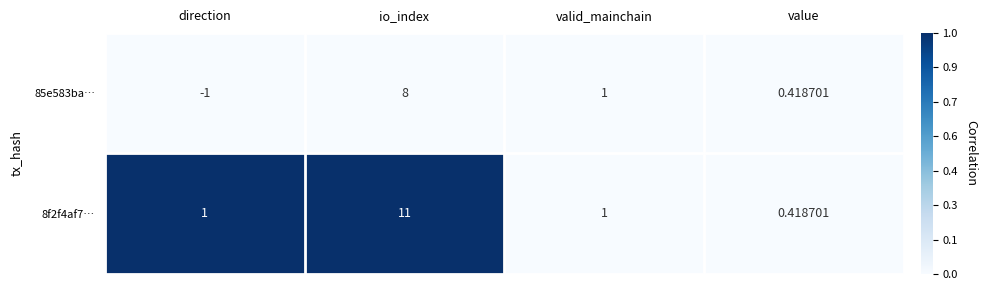

Is the value of 8f2f4af7… at io_index greater than the value of 85e583ba… at direction?

Yes